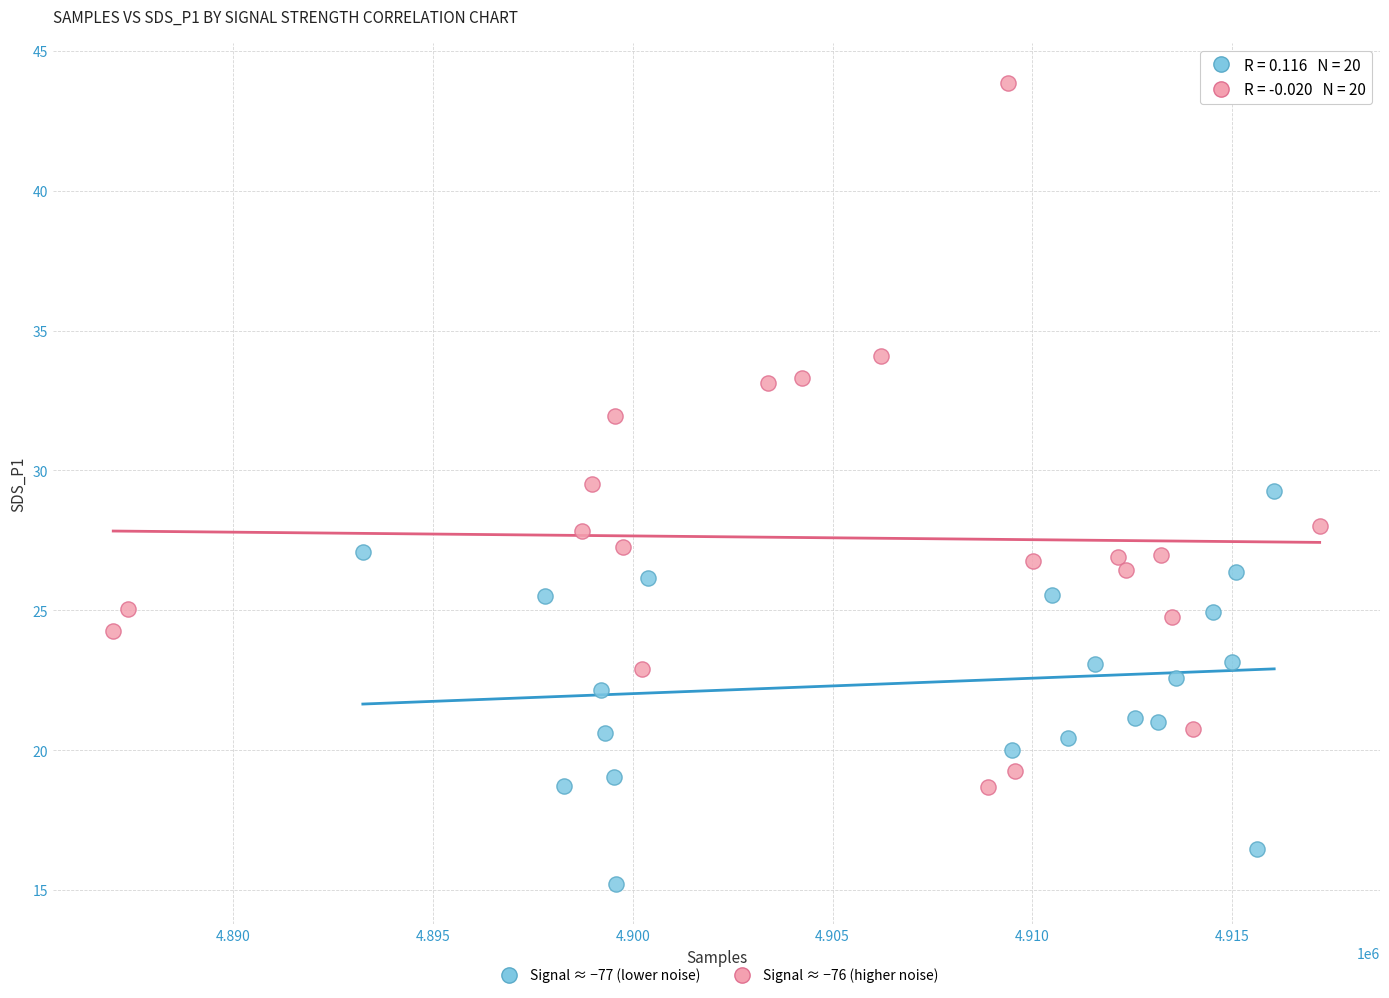

What are all the series names shown in the legend?

Signal ≈ −77 (lower noise), Signal ≈ −76 (higher noise)